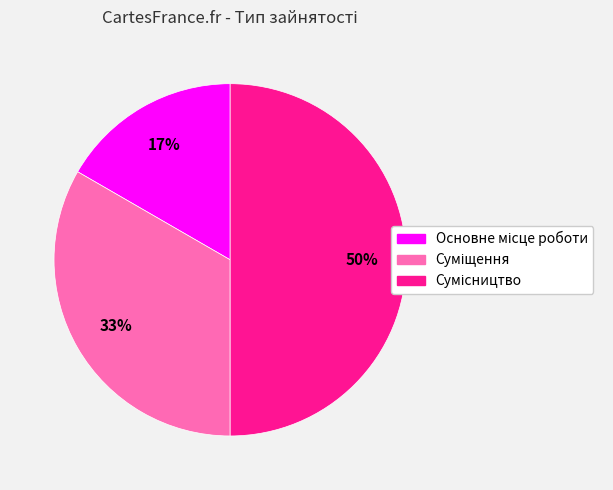

To the nearest percent, what is the average slice percentage?

33%